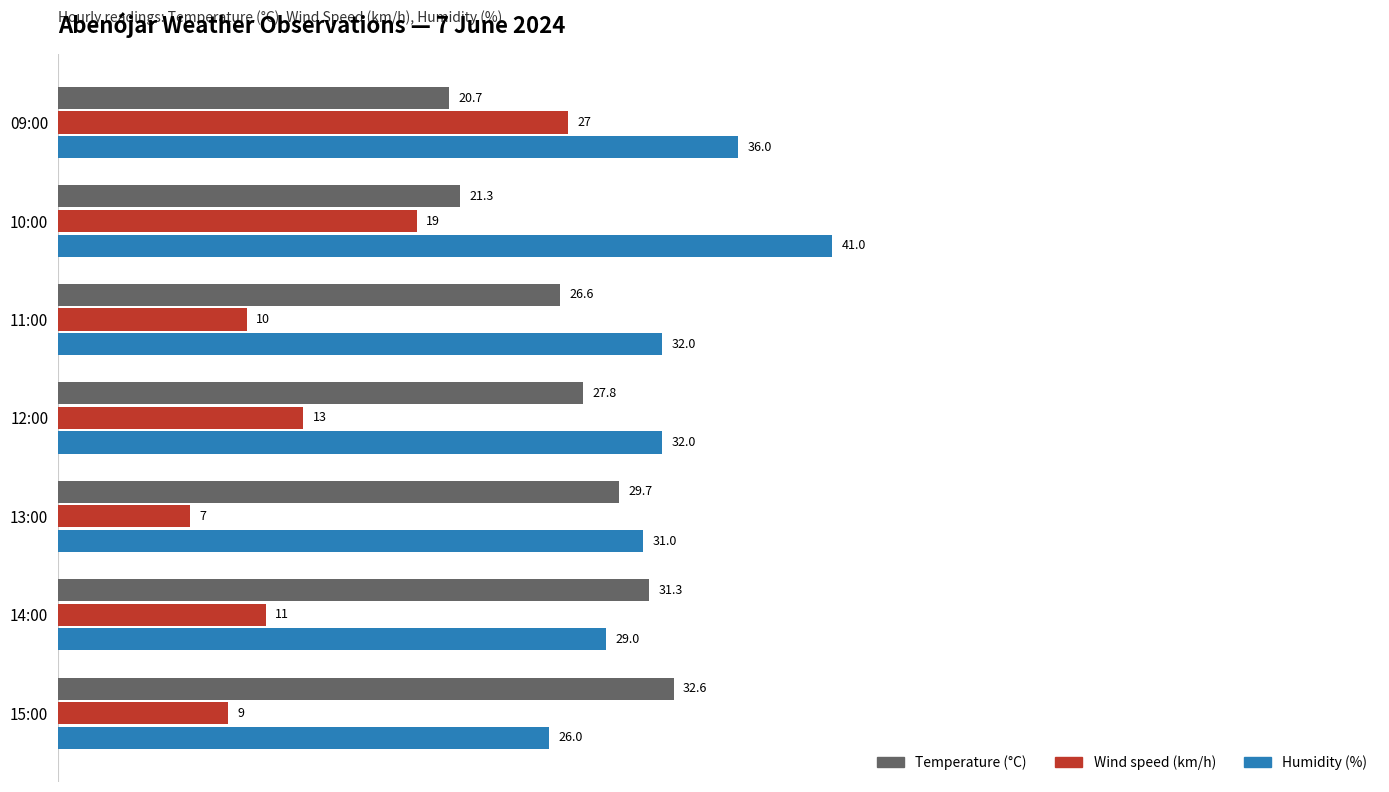

Between 11:00 and 14:00, which series saw the biggest shift?

Temperature (°C)